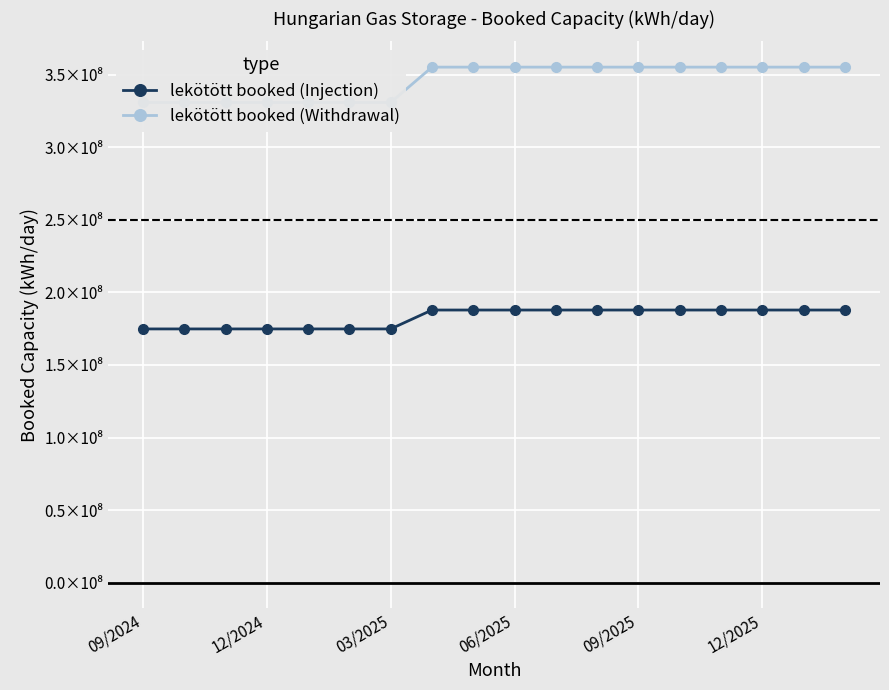

What is the sum of all lekötött booked (Withdrawal) values?

6222773035.1